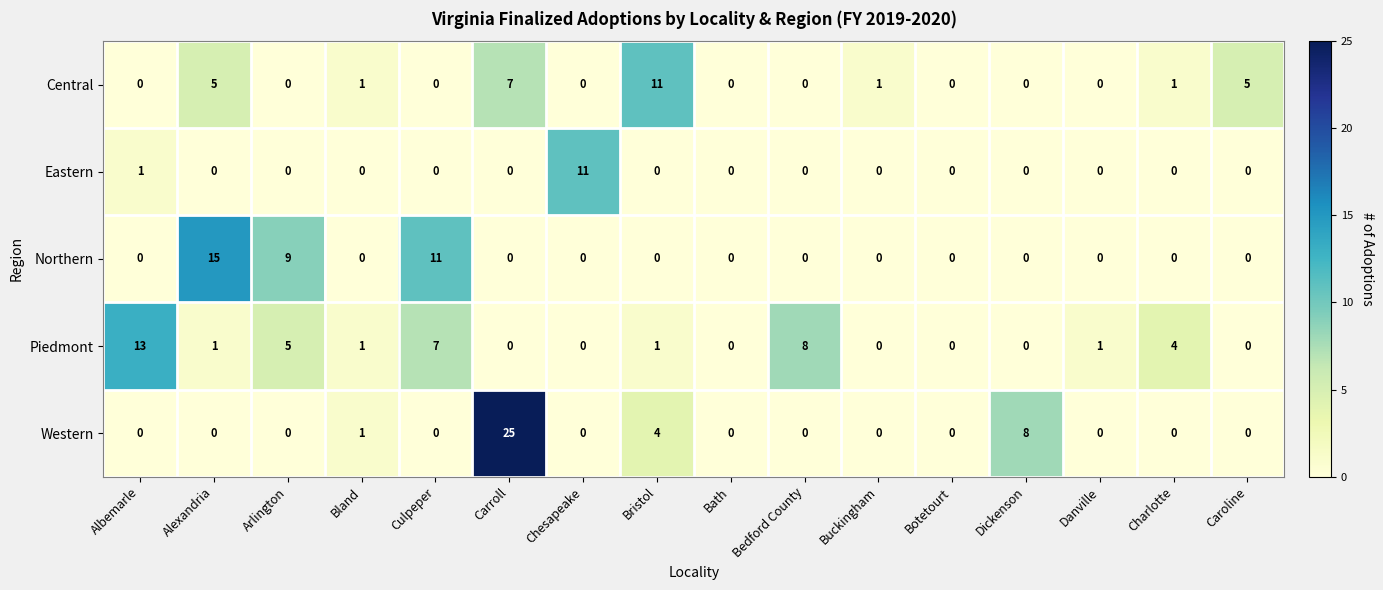

How many values in the Eastern series exceed 0?

2